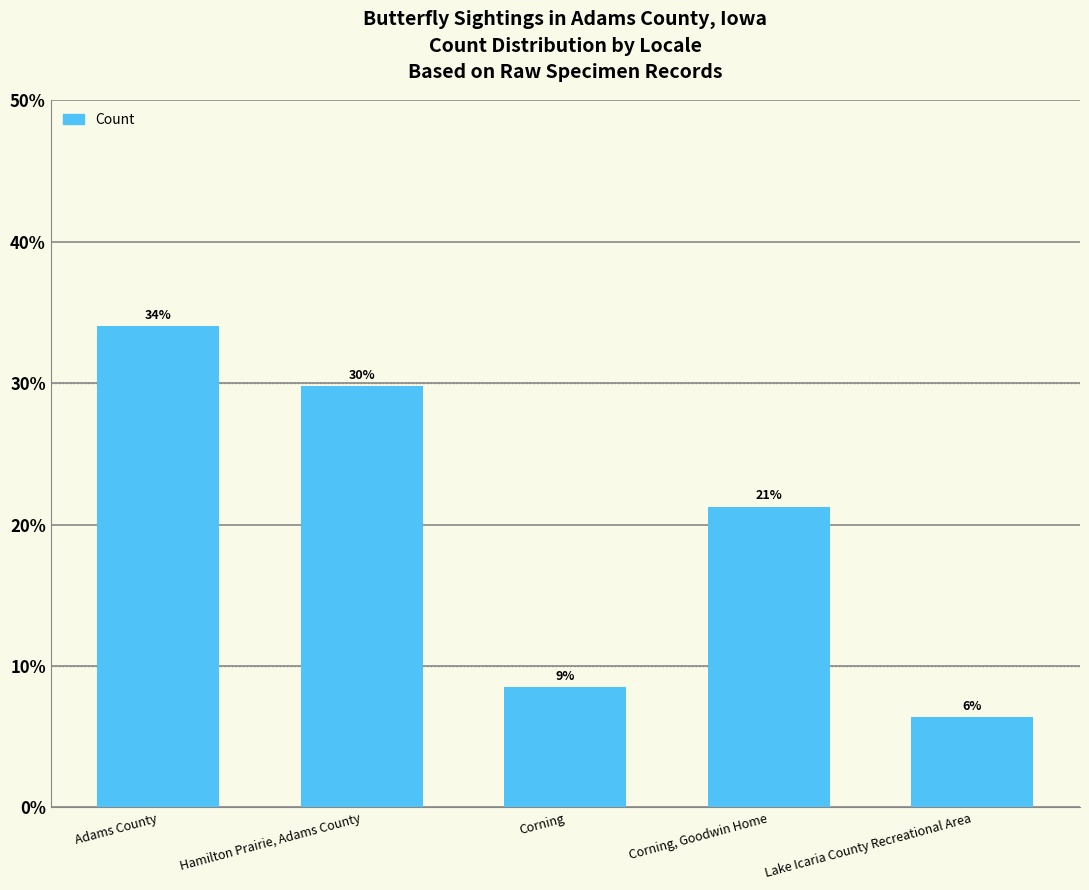

What is the greatest value displayed?

34.0